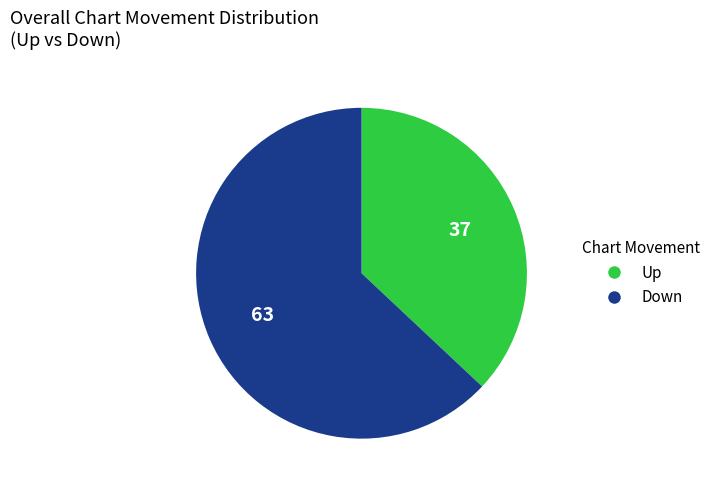

Is there a majority slice in this chart?

Yes